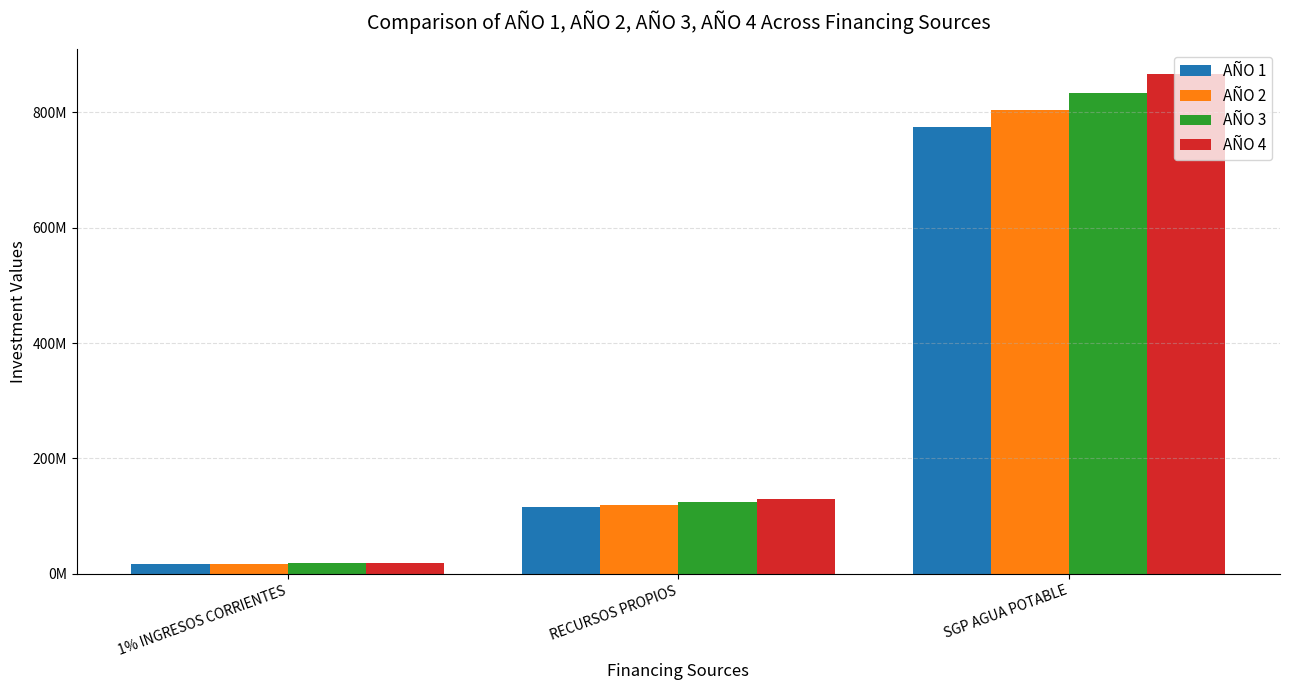

What is the sum of all AÑO 4 values?

1014188510